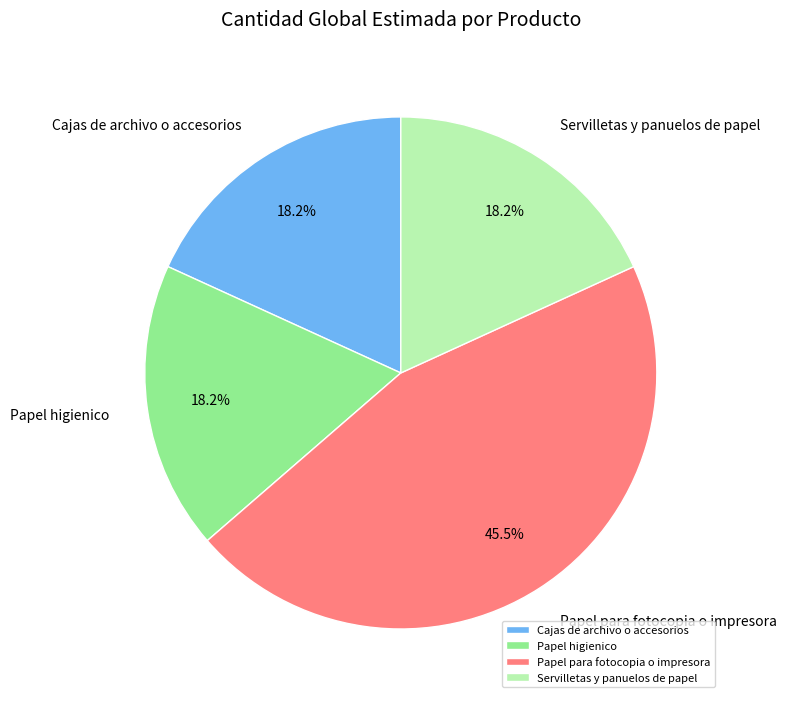

Which slice is the largest?

Papel para fotocopia o impresora